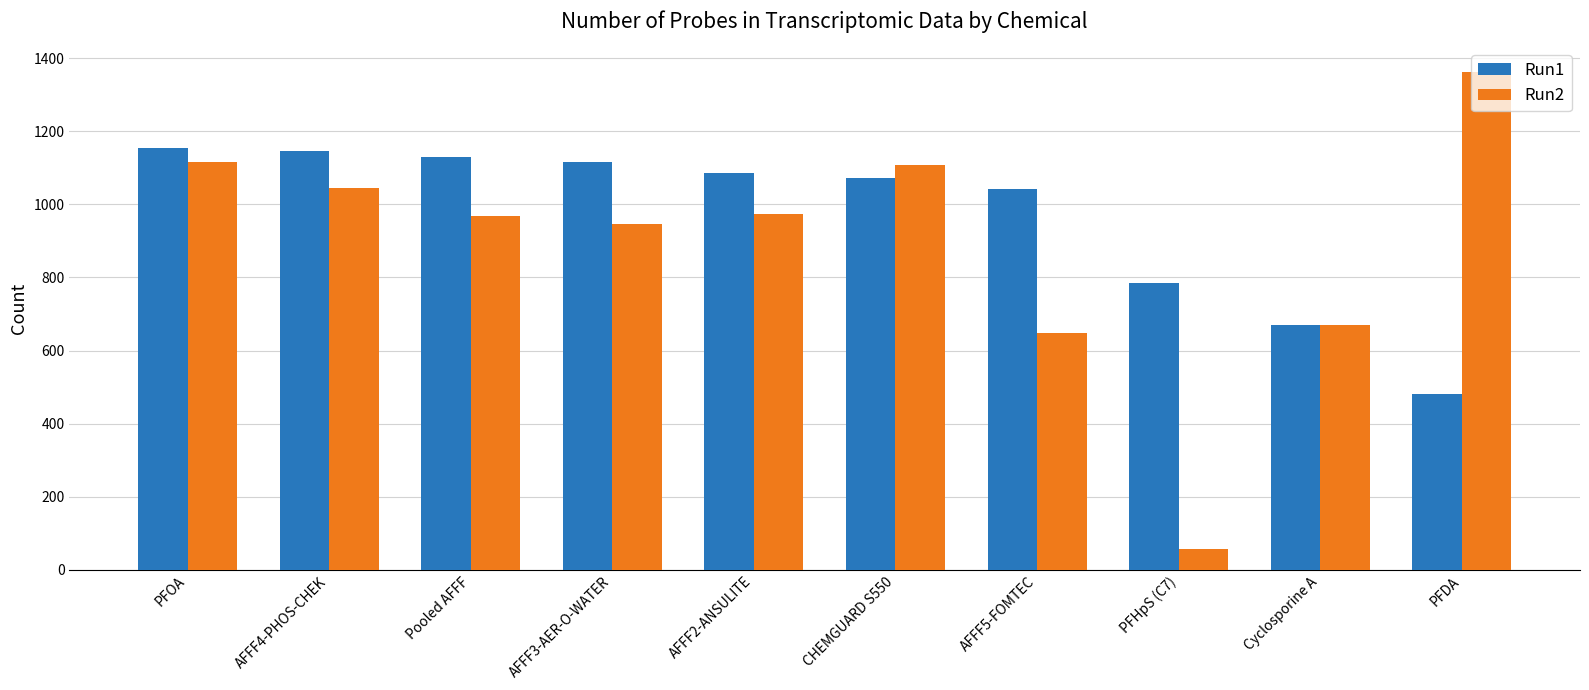

Reading left to right, extract all data points from this chart.

Run1: 1153	1146	1130	1117	1085	1071	1042	785	669	480
Run2: 1116	1044	968	946	974	1107	649	56	670	1362